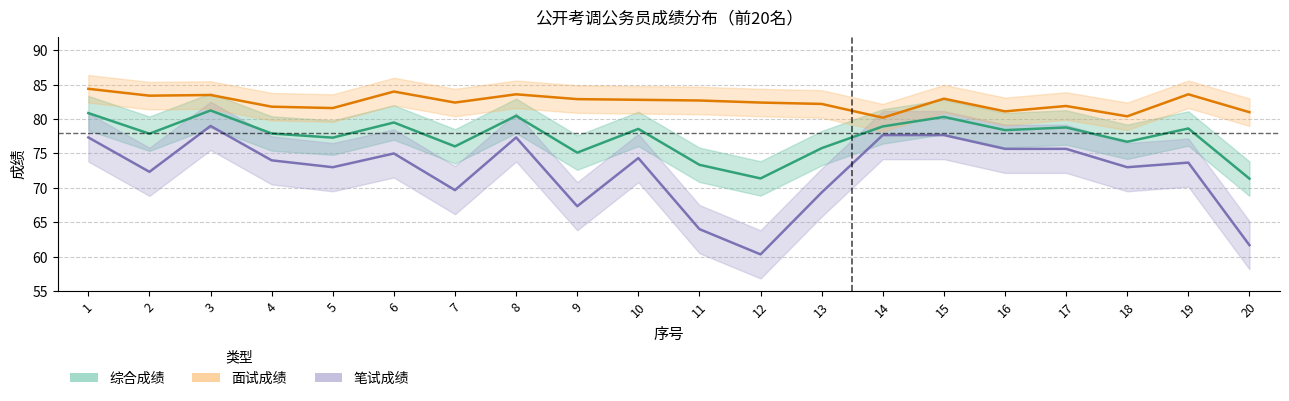

What is the value of the 面试成绩 point at the 9th from the left?

82.9